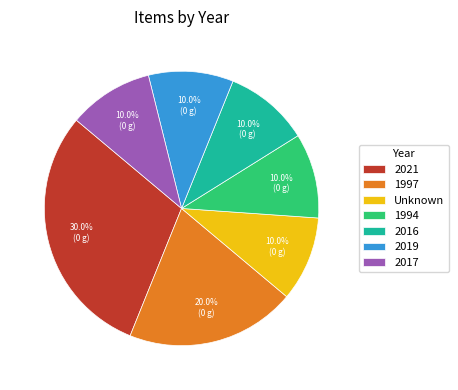

Which slice is the largest?

2021